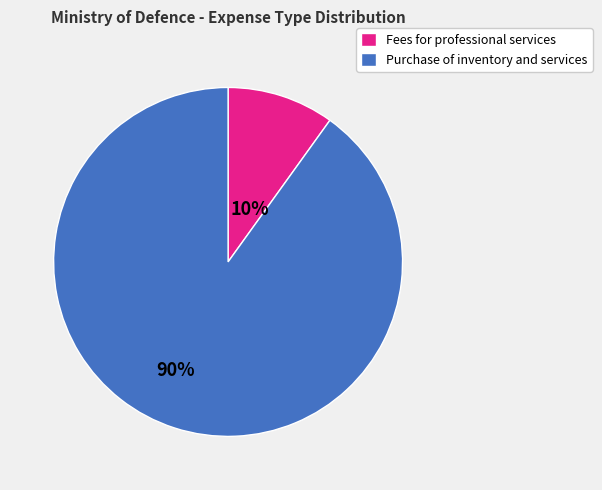

Is the sum of Fees for professional services and Purchase of inventory and services greater than half?

Yes